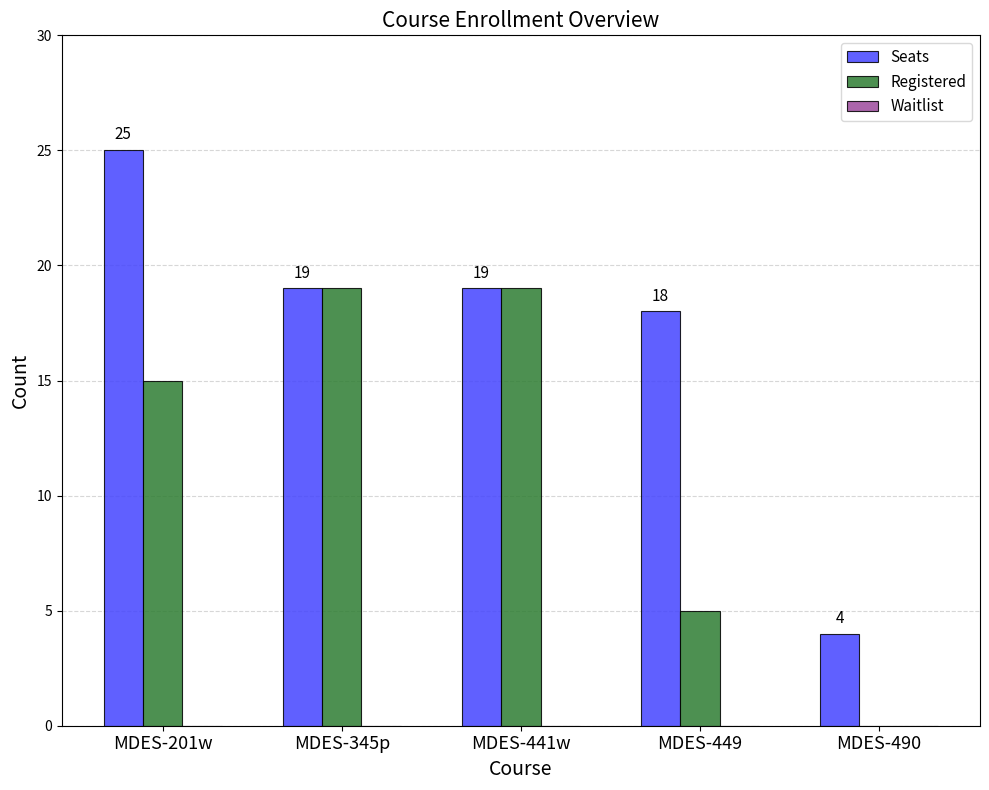

Is the value of Registered at MDES-449 greater than the value of Seats at MDES-449?

No